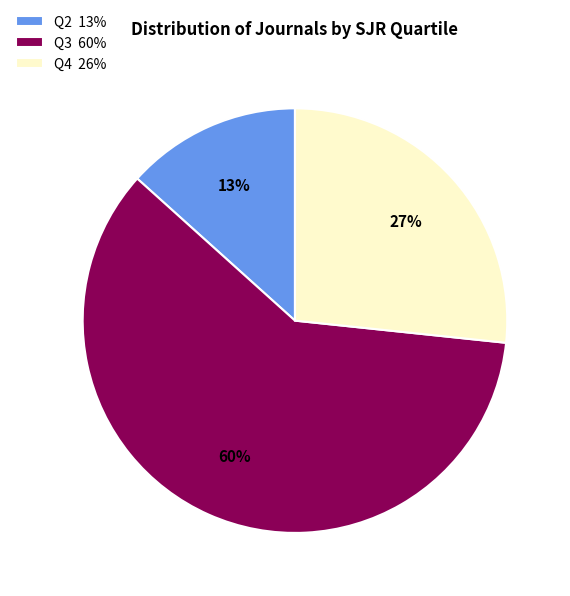

What is the smallest slice in the pie chart?

Q2